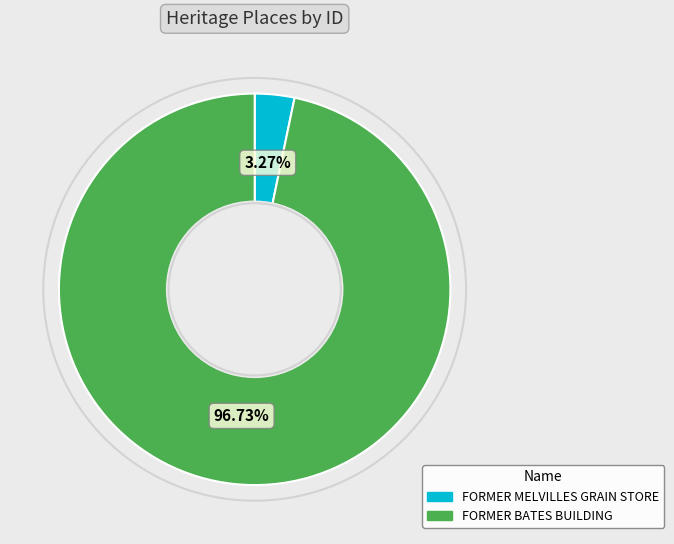

Do FORMER MELVILLES GRAIN STORE and FORMER BATES BUILDING together represent more than half of the pie?

Yes